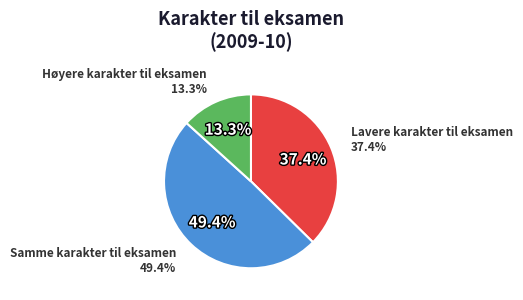

Rank the categories by value from highest to lowest.

Samme karakter til eksamen, Lavere karakter til eksamen, Høyere karakter til eksamen